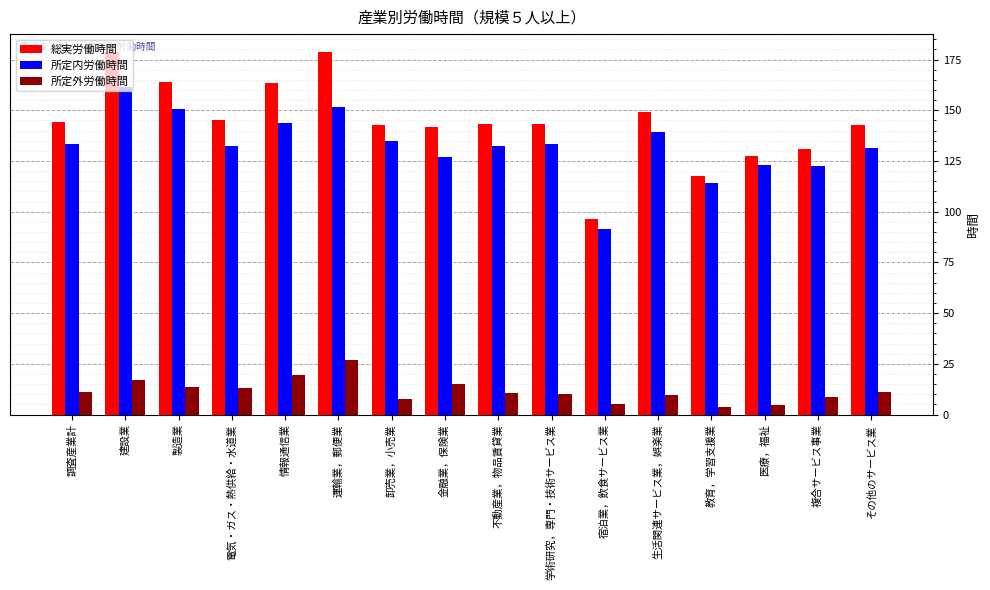

What is the approximate value of 所定内労働時間 at 複合サービス事業?

122.5